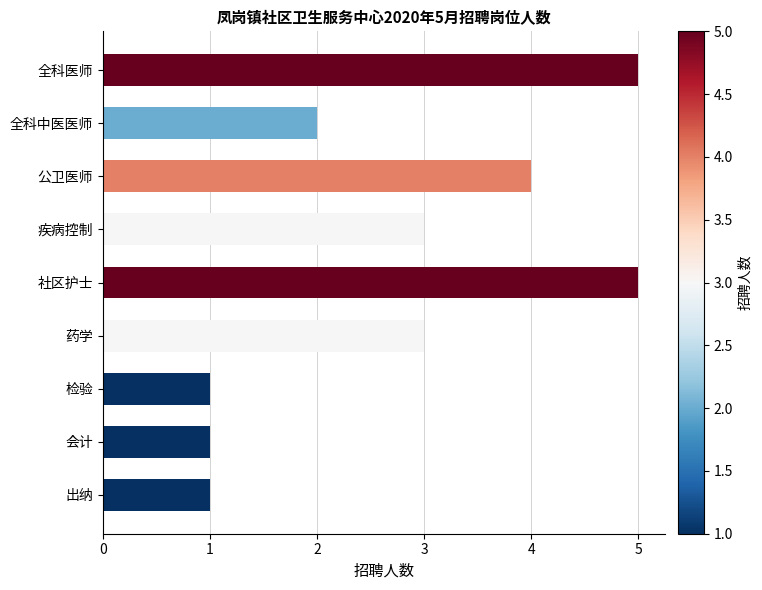

Reading top to bottom, list all the values displayed in this chart.

全科医师=5	全科中医医师=2	公卫医师=4	疾病控制=3	社区护士=5	药学=3	检验=1	会计=1	出纳=1